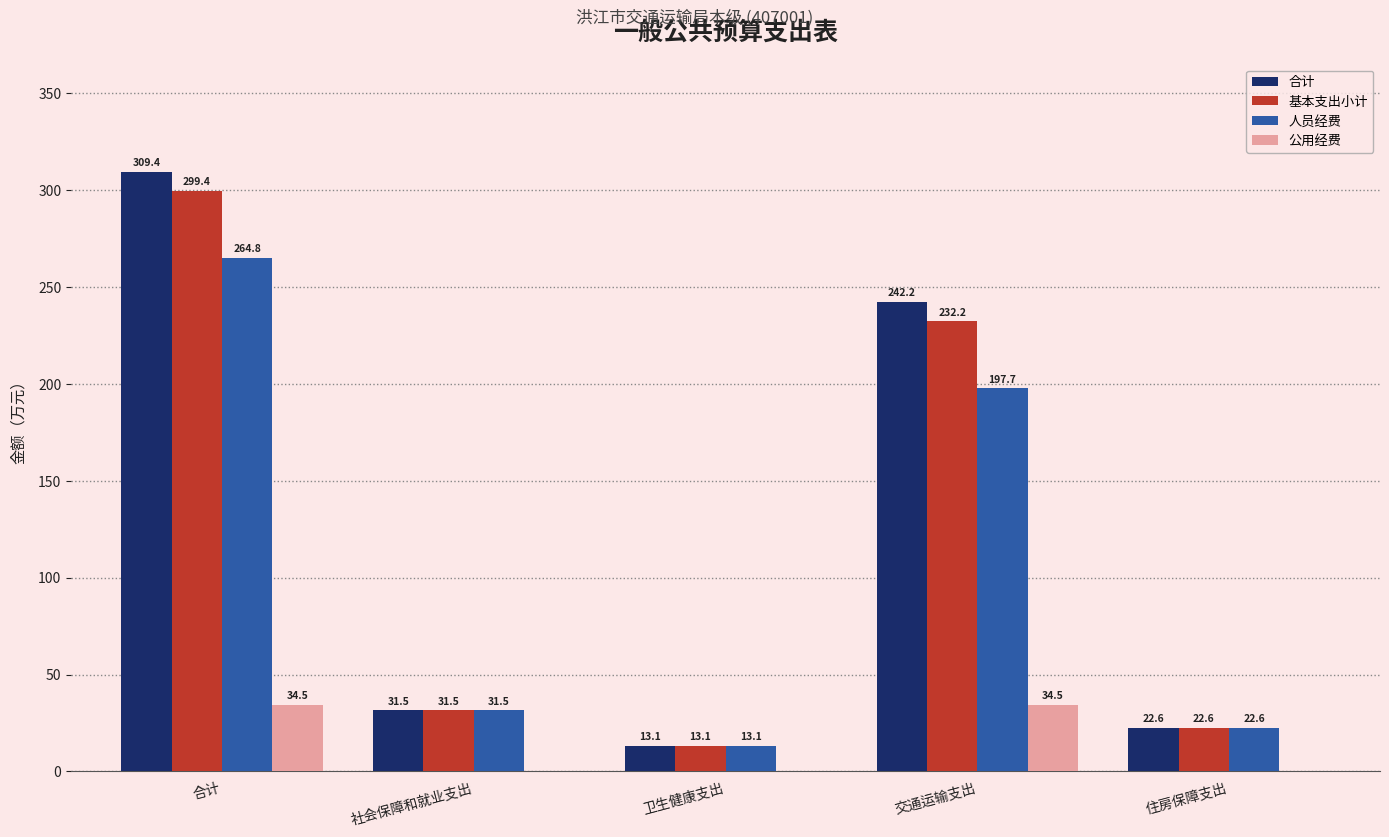

Reading right to left, list all the values displayed in this chart.

合计: 22.6	242.2	13.1	31.5	309.4
基本支出小计: 22.6	232.2	13.1	31.5	299.4
人员经费: 22.6	197.7	13.1	31.5	264.8
公用经费: 0.0	34.5	0.0	0.0	34.5